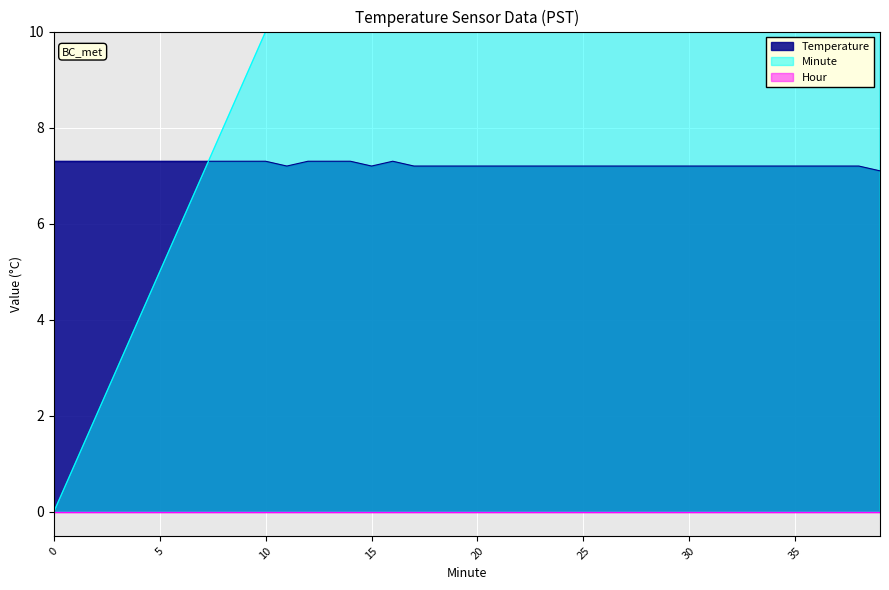

Does the chart display data point markers on the line(s)?

No